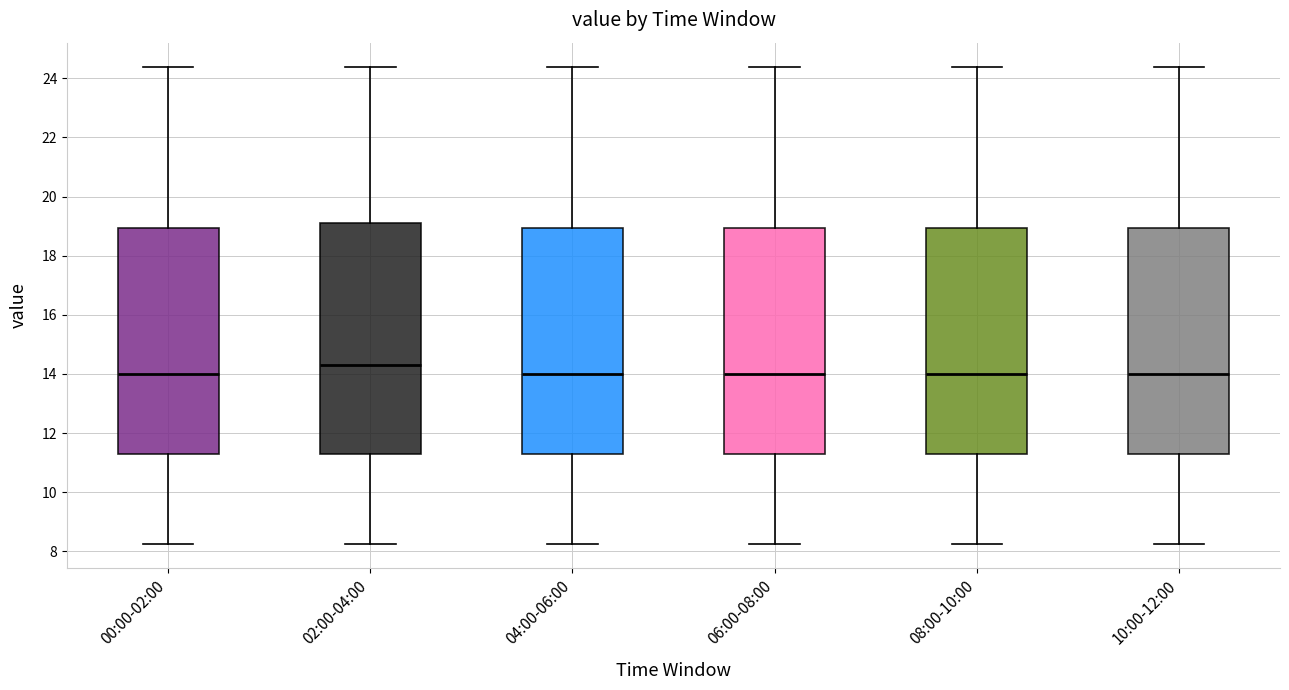

Where does the median line of the box for 04:00-06:00 sit on the y-axis? The values are not printed on the chart, so give them approximately, as read against the axis.

14.0